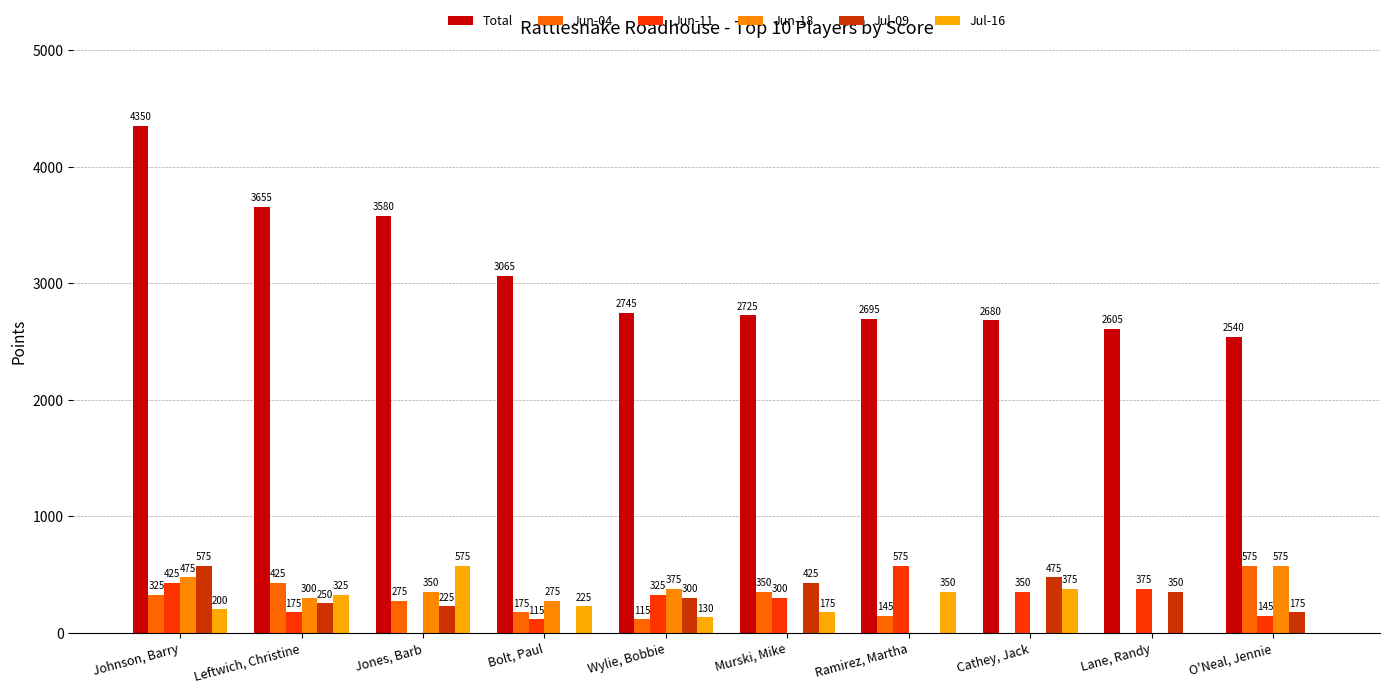

Count the number of categories in the chart.

10